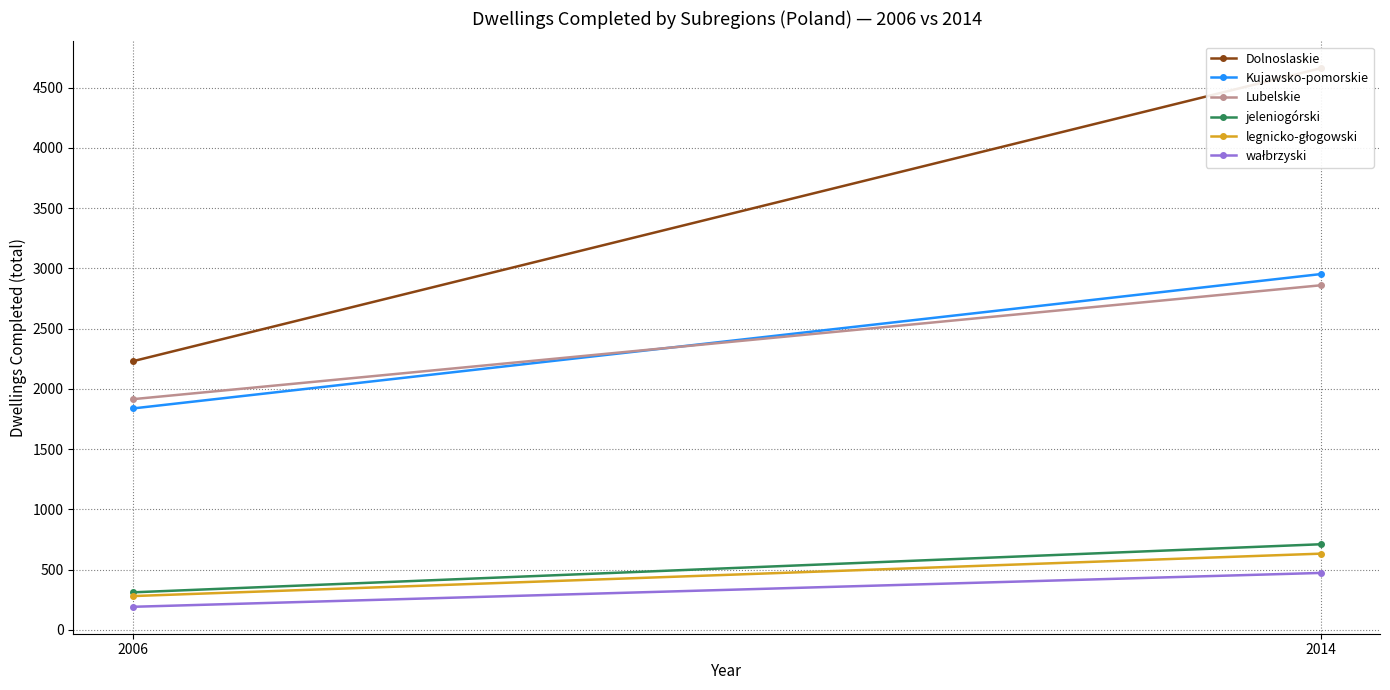

At 2006, list the series in order from smallest to largest.

wałbrzyski, legnicko-głogowski, jeleniogórski, Kujawsko-pomorskie, Lubelskie, Dolnoslaskie